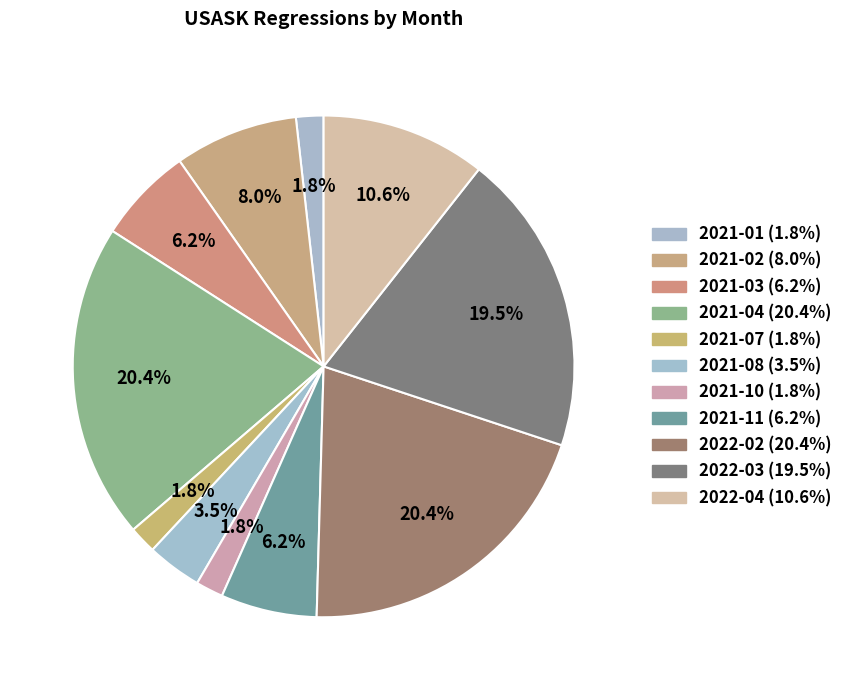

Count the number of slices in the pie.

11